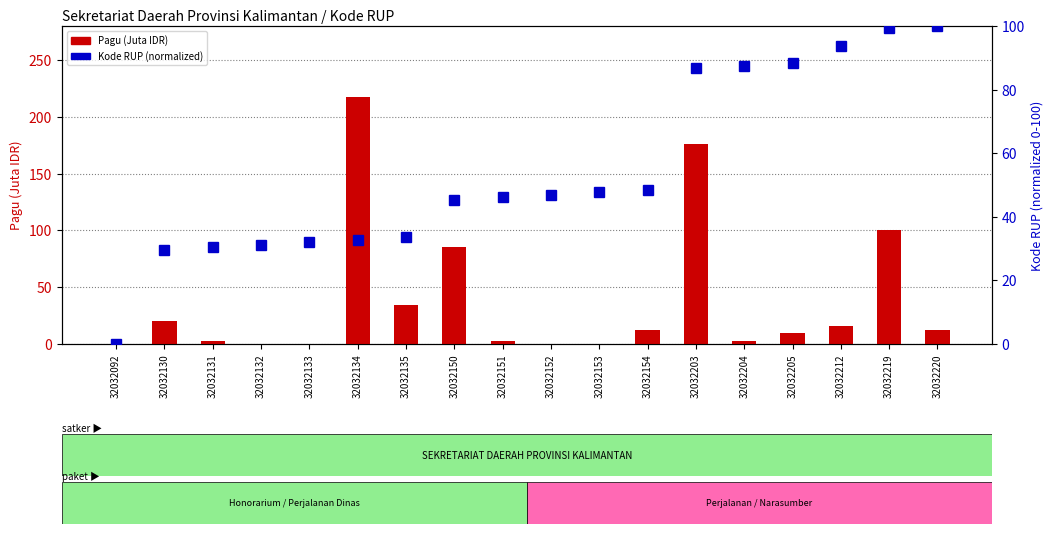

List the series in order of their overall mean, lowest first.

Pagu (Juta IDR), Kode RUP (normalized)